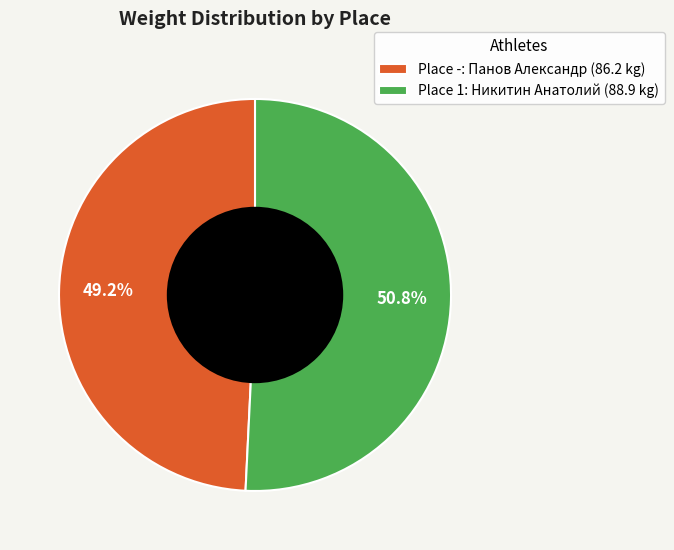

What percentage do Place 1: Никитин Анатолий (88.9 kg) and Place -: Панов Александр (86.2 kg) together represent?

100.0%